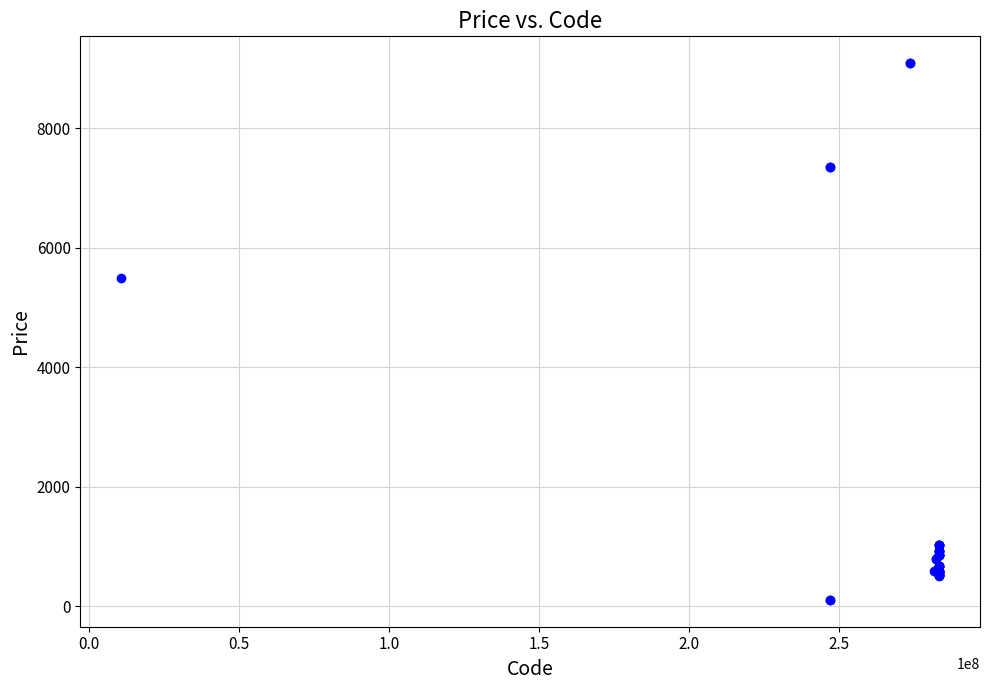

What Y value in the scatter plot is closest to 4601?

5497.3